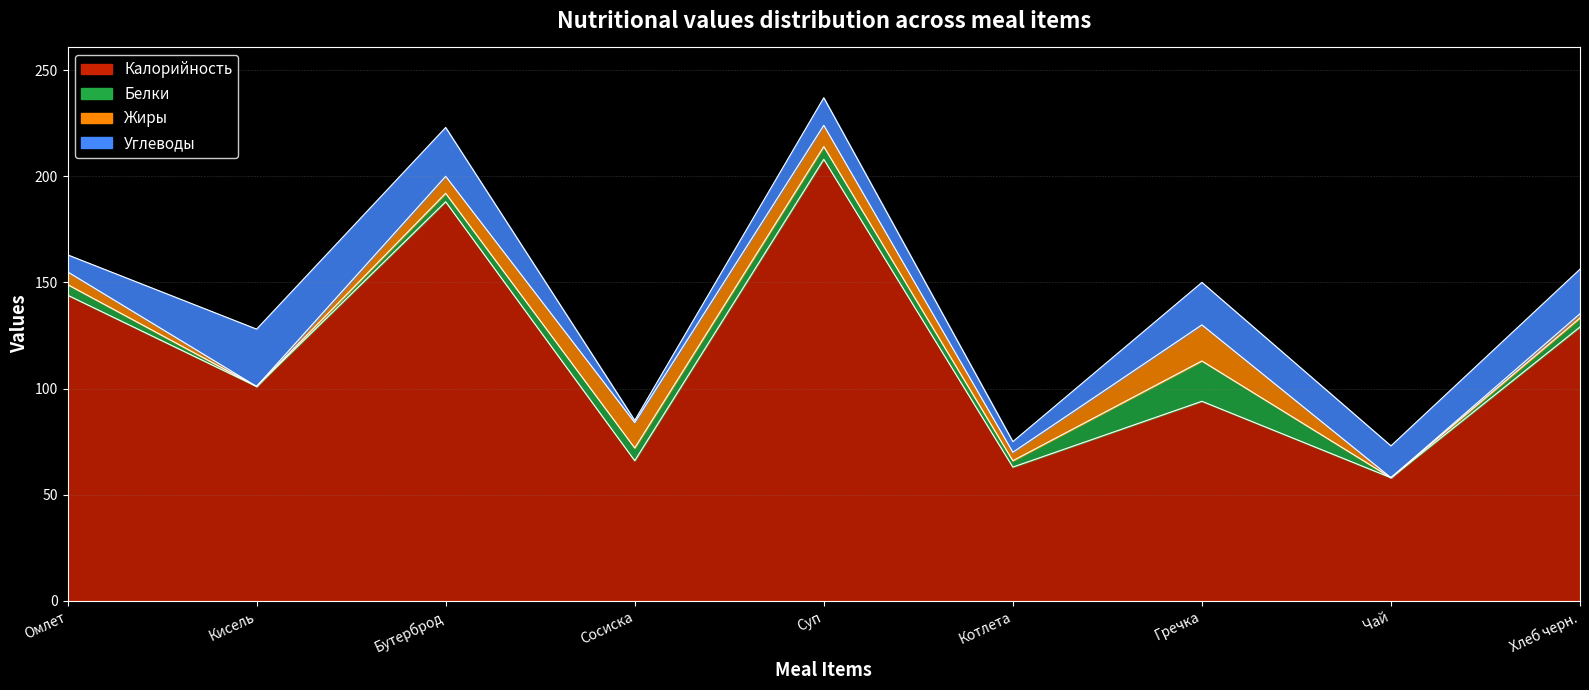

In Калорийность, how many points are higher than both neighbors (excluding endpoints)?

3